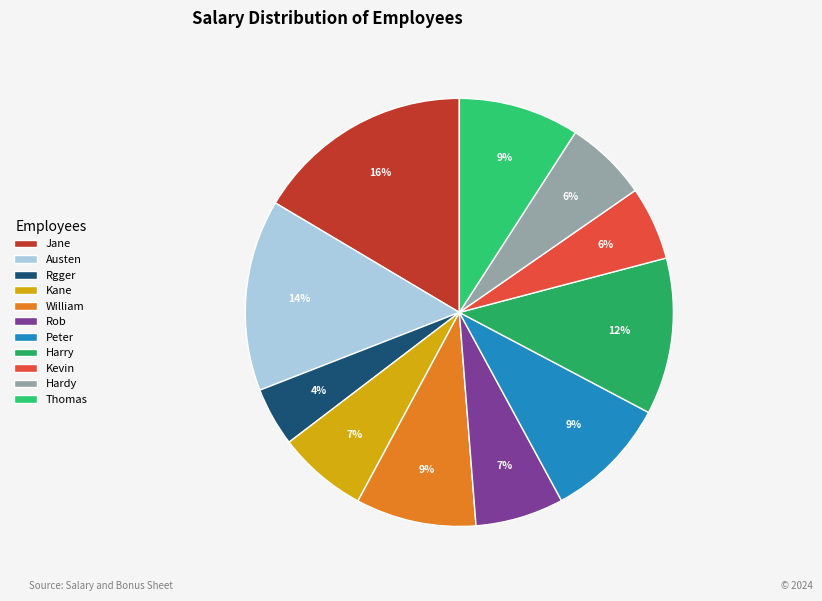

Rank the categories by value from lowest to highest.

Rgger, Kevin, Hardy, Rob, Kane, William, Thomas, Peter, Harry, Austen, Jane